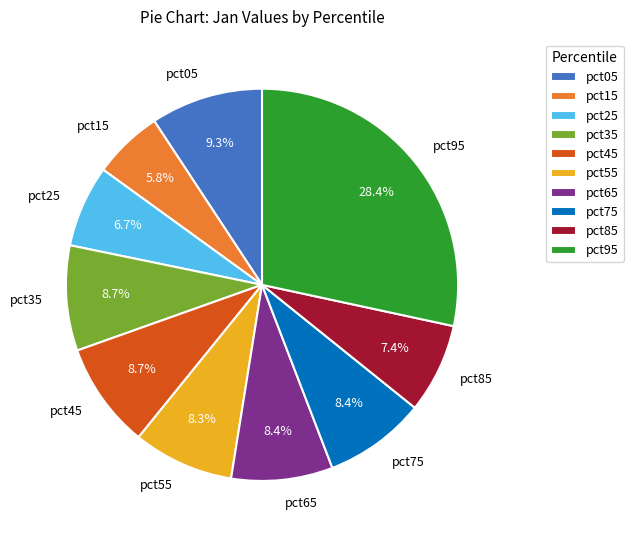

To the nearest percent, what portion does pct75 represent?

8%